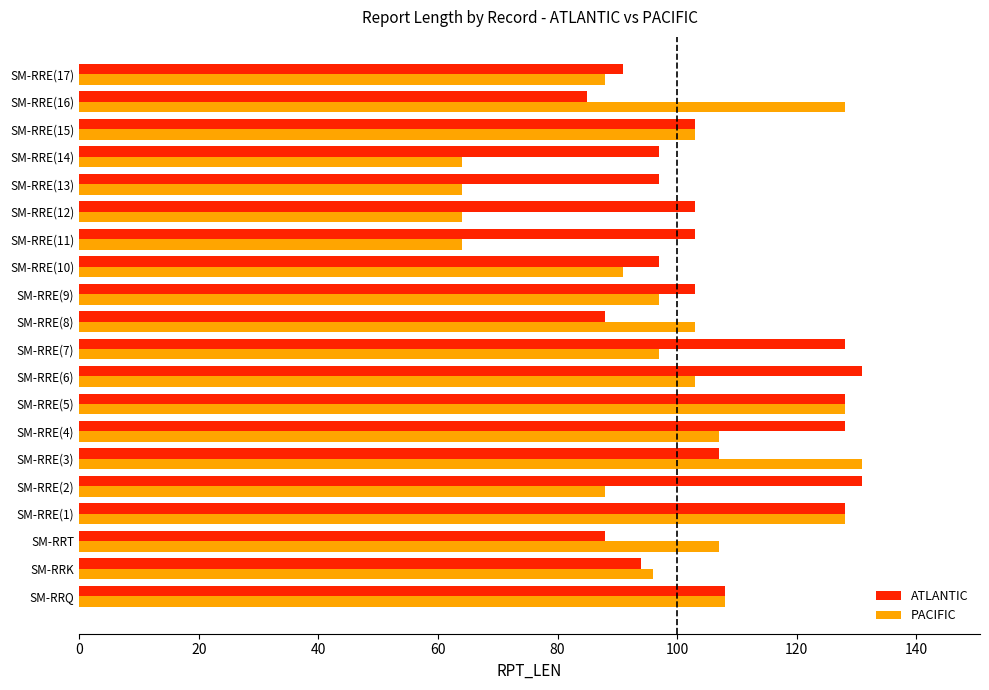

True or false: ATLANTIC has a value of 67 at SM-RRE(13).

False